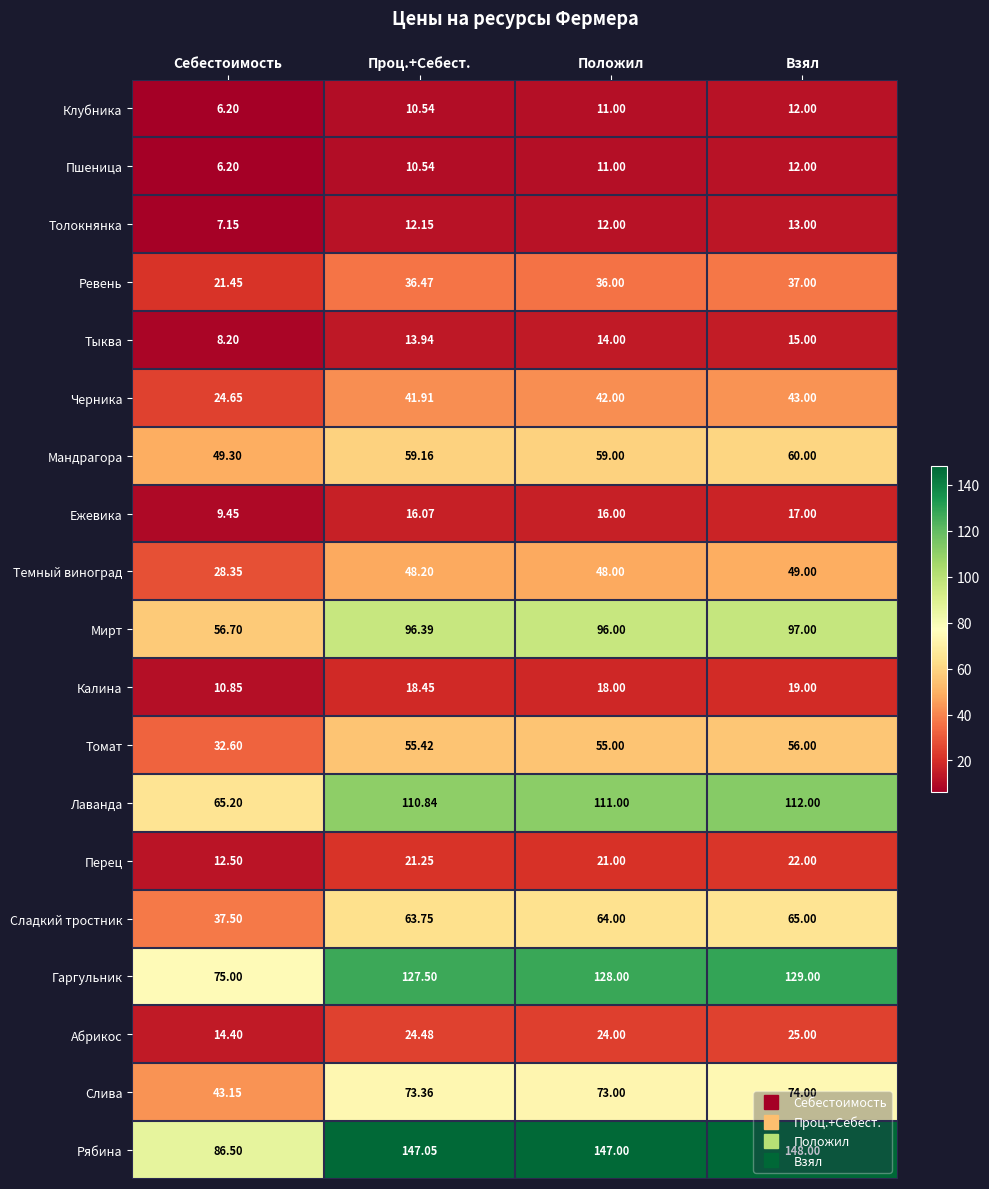

At which category is the sum across all series the highest?

Взял